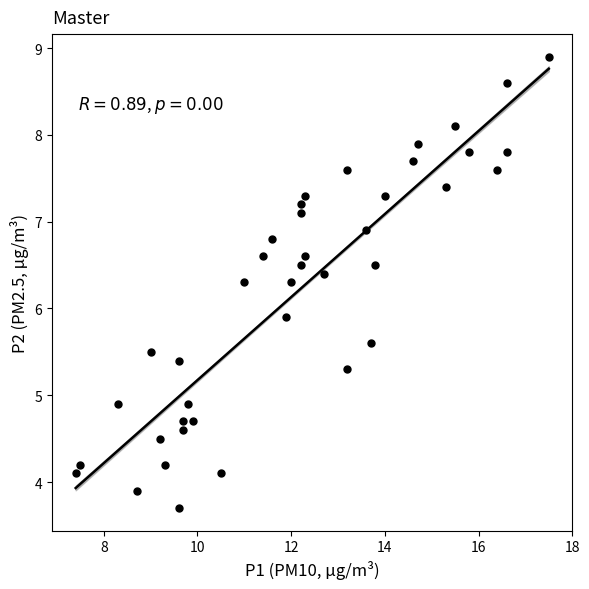

What Y value in the scatter plot is closest to 6?

5.9